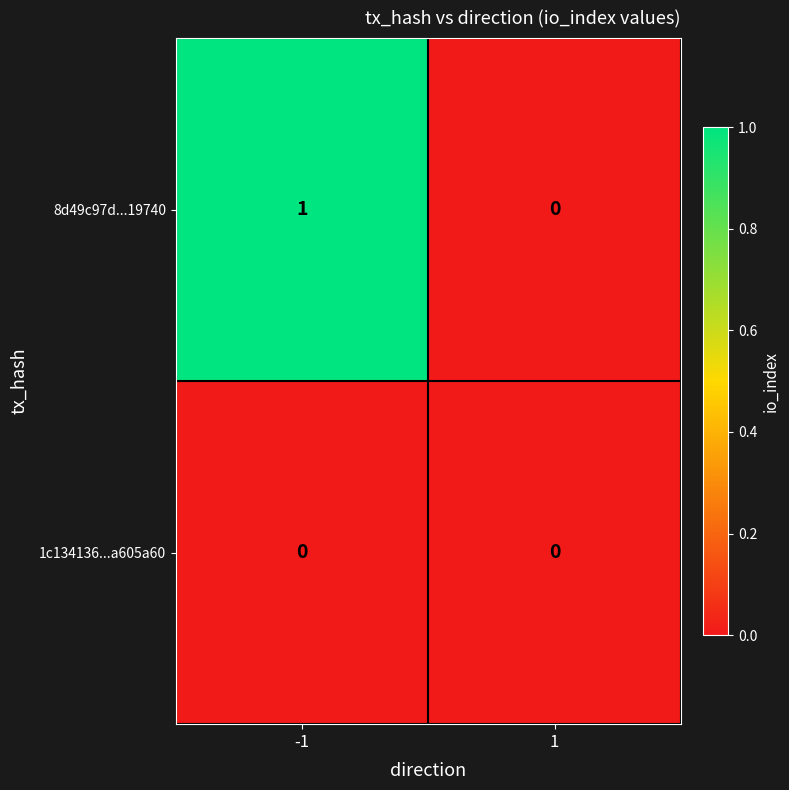

The 8d49c97d...19740 series shows 0 at 1. True or false?

True